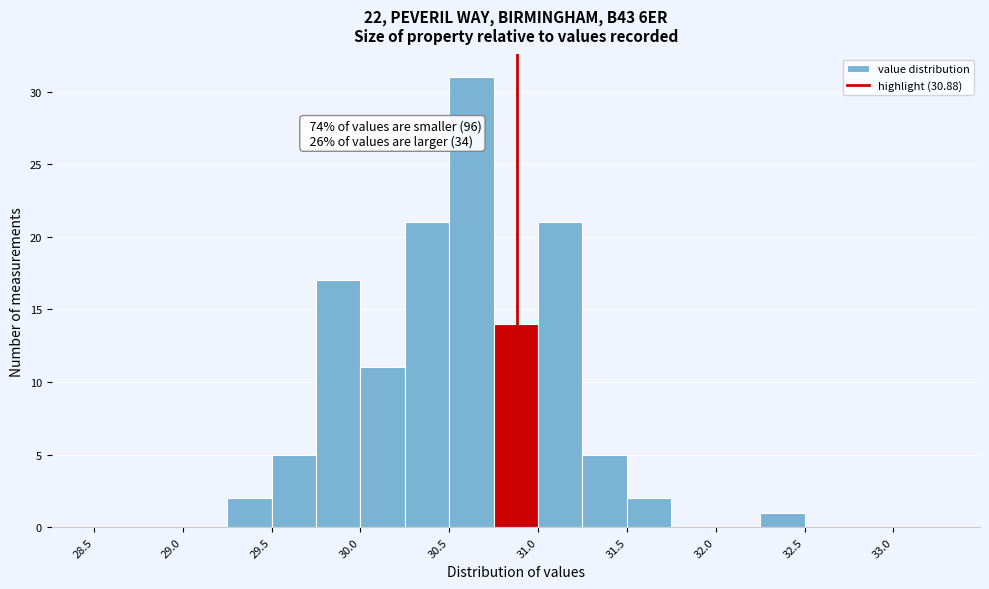

Which range on the x-axis has the tallest bar?

30.50 to 30.75